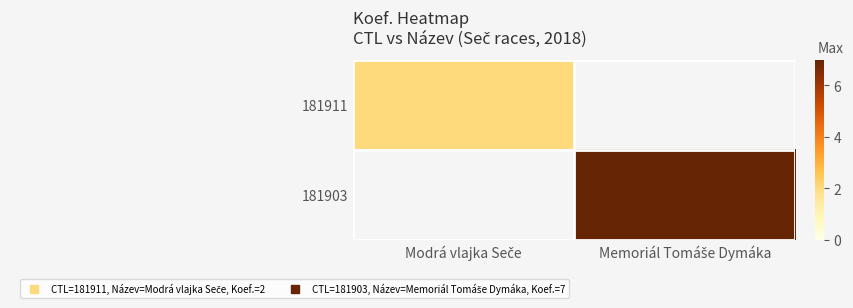

How many distinct data groups are displayed?

2